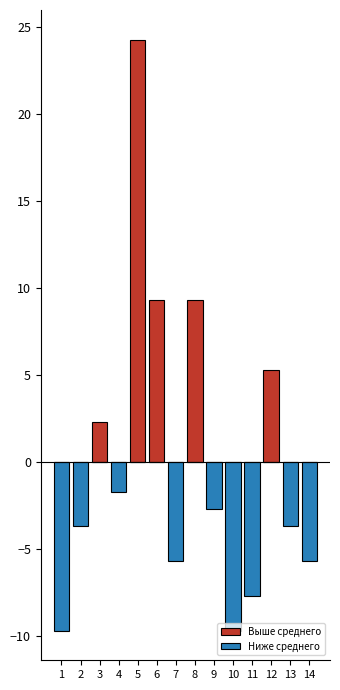

Reading left to right, what are all the values shown in this chart?

Выше среднего: 0.0	0.0	2.3	0.0	24.3	9.3	0.0	9.3	0.0	0.0	0.0	5.3	0.0	0.0
Ниже среднего: -9.7	-3.7	0.0	-1.7	0.0	0.0	-5.7	0.0	-2.7	-9.7	-7.7	0.0	-3.7	-5.7